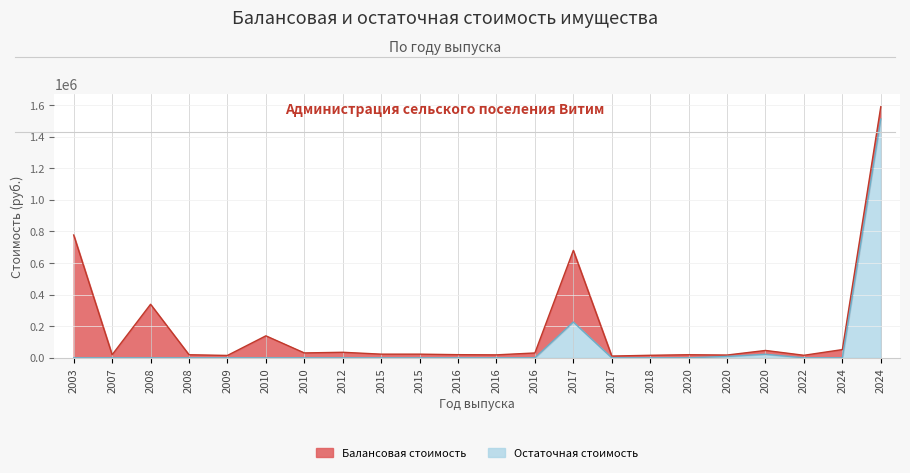

True or false: Остаточная стоимость and Балансовая стоимость cross at least once.

False